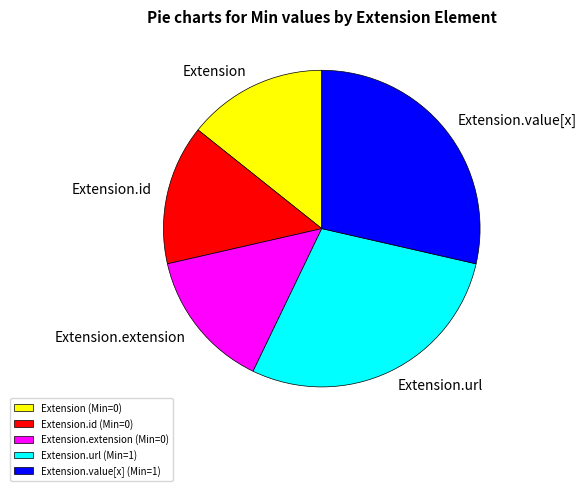

How many segments does this pie chart have?

5